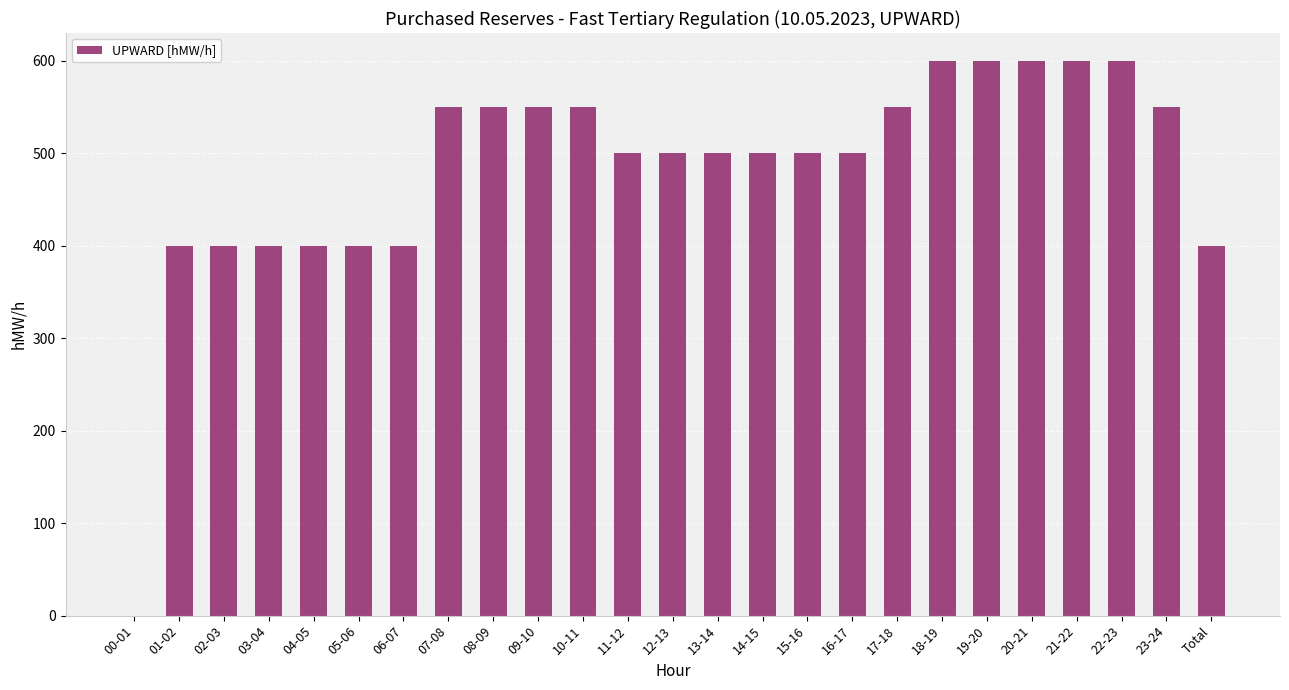

The value at 14-15 is 284. True or false?

False